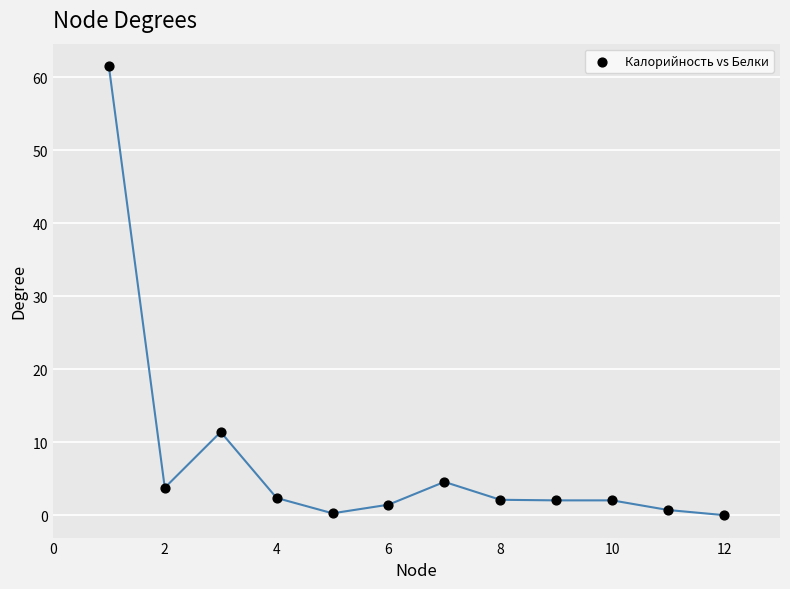

What is the average Y value?

7.7